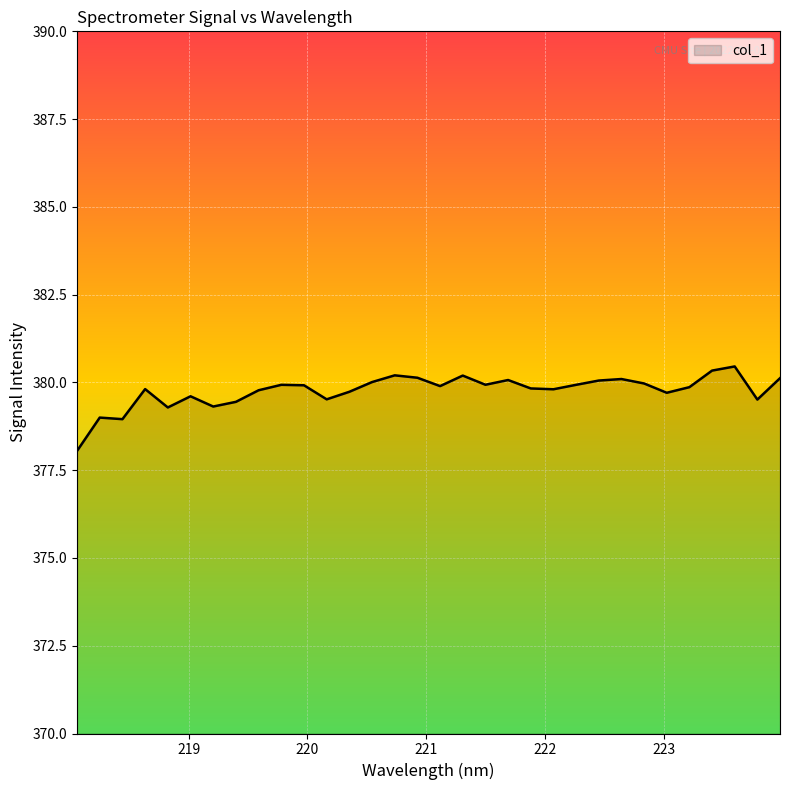

What is the minimum value shown in the chart?

378.0